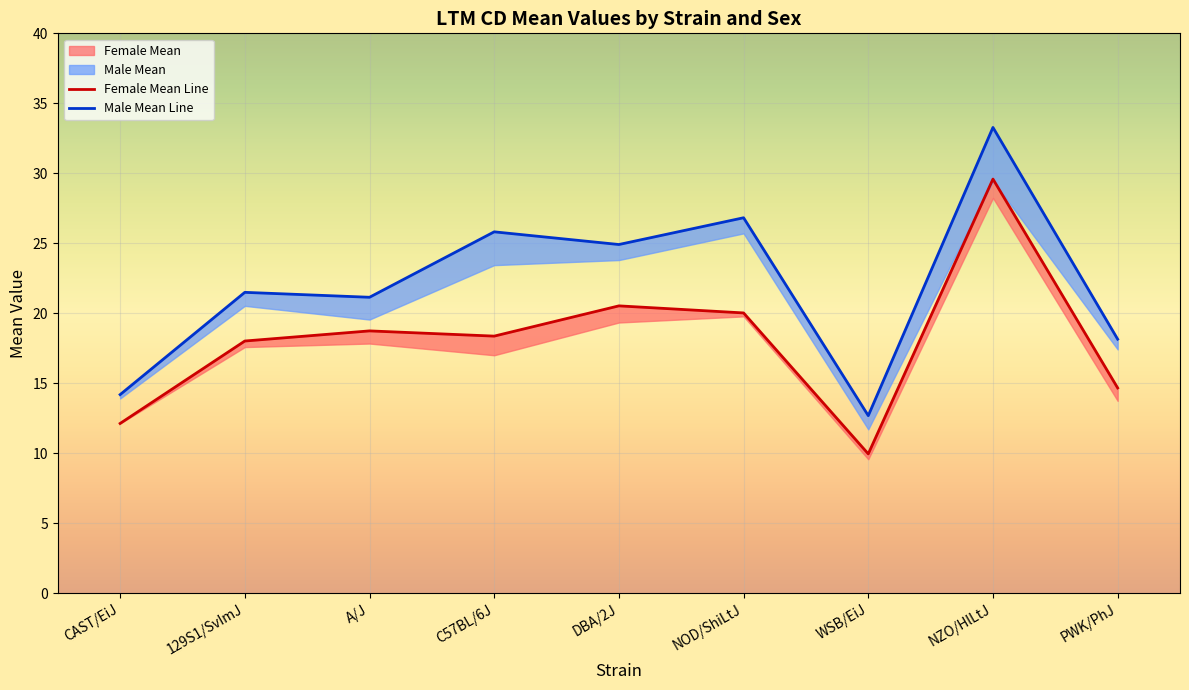

What is the average value of the Female Mean series?

18.0